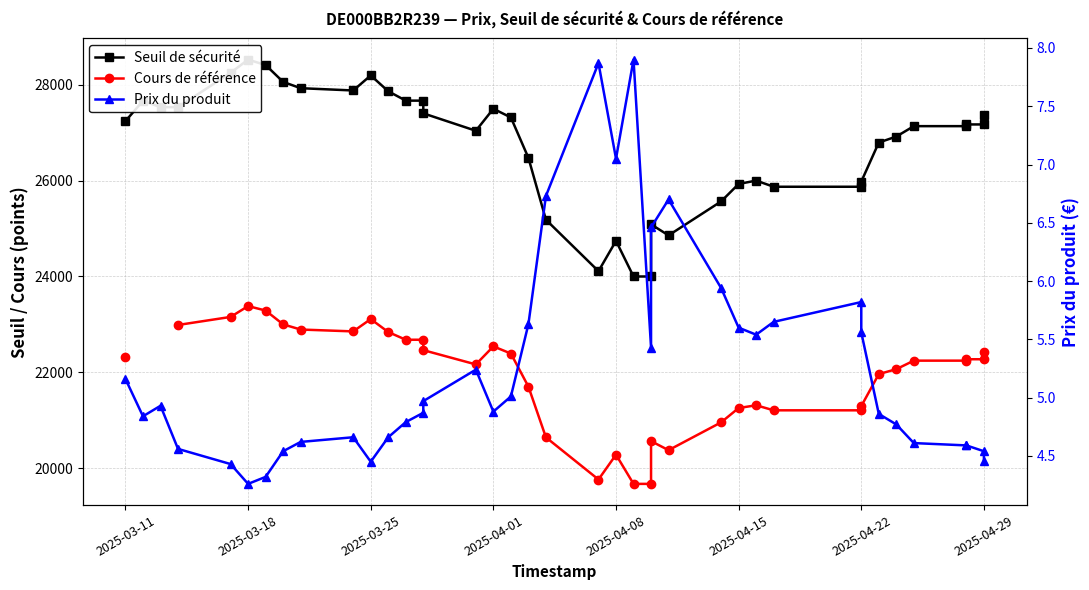

How many distinct data groups are displayed?

3